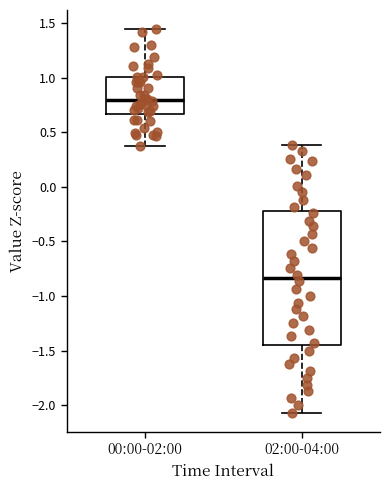

Reading left to right, transcribe this box plot: for each box, give where its median line is, the range the box spans, and where its two whiskers end, as read against the y-axis. The values are not printed on the chart, so give them approximately, as read against the axis.

00:00-02:00: median 0.80, box 0.65 to 1.00, whiskers 0.40 to 1.45
02:00-04:00: median -0.85, box -1.45 to -0.25, whiskers -2.05 to 0.40